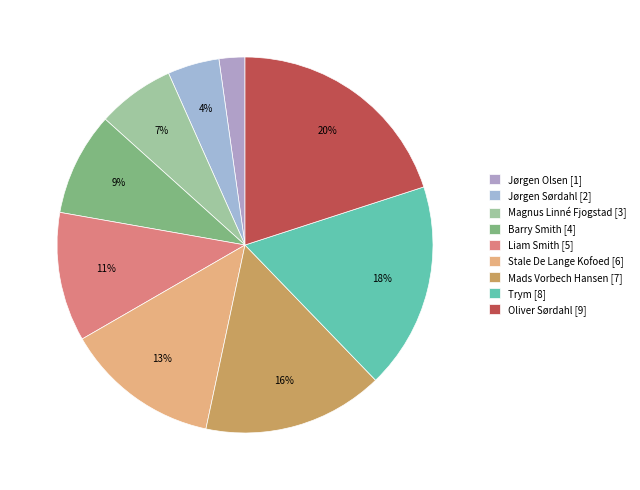

How much of the chart is everything except Mads Vorbech Hansen?

84.4%